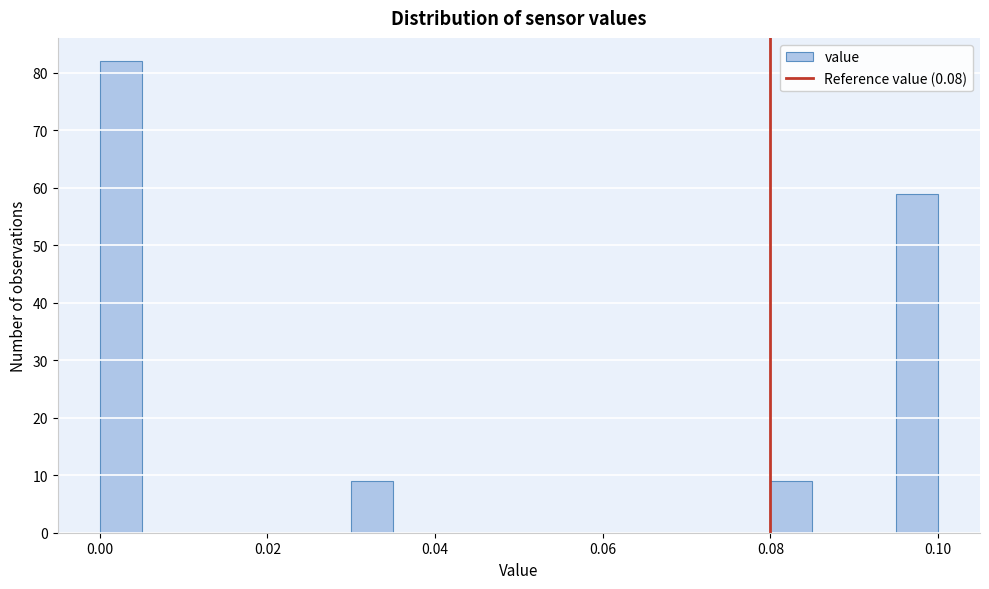

Read against the x-axis, roughly where is the centre of the tallest bar?

0.002